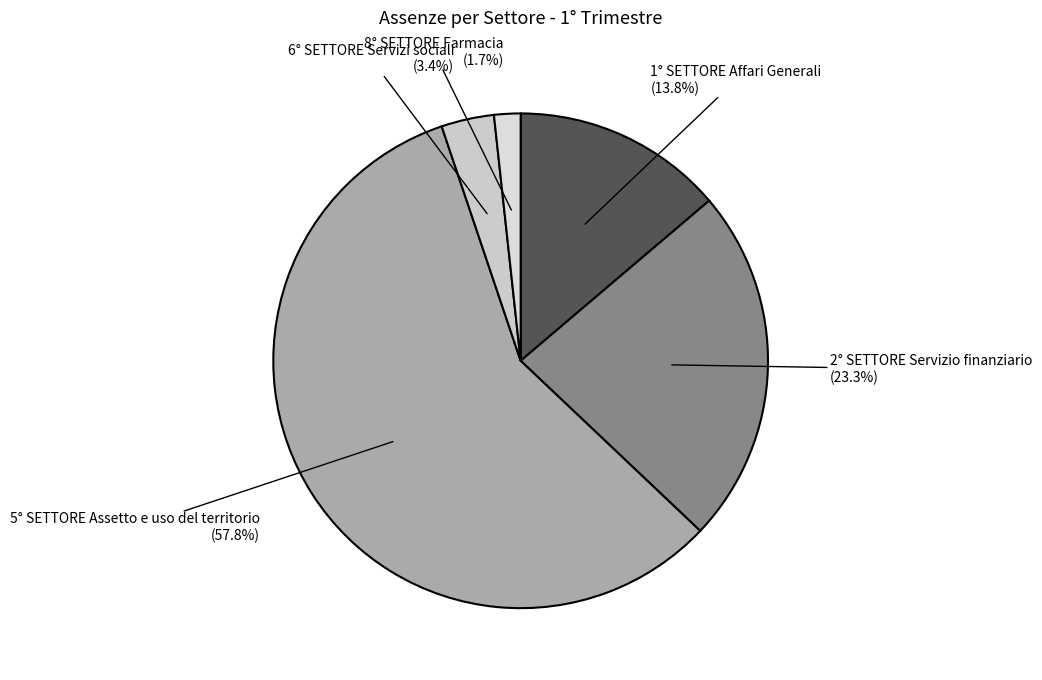

How many slices are in this pie chart?

5